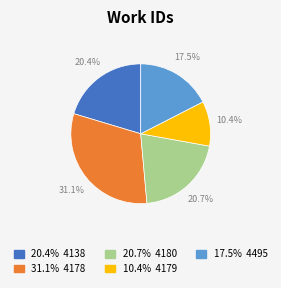

Is there a majority slice in this chart?

No